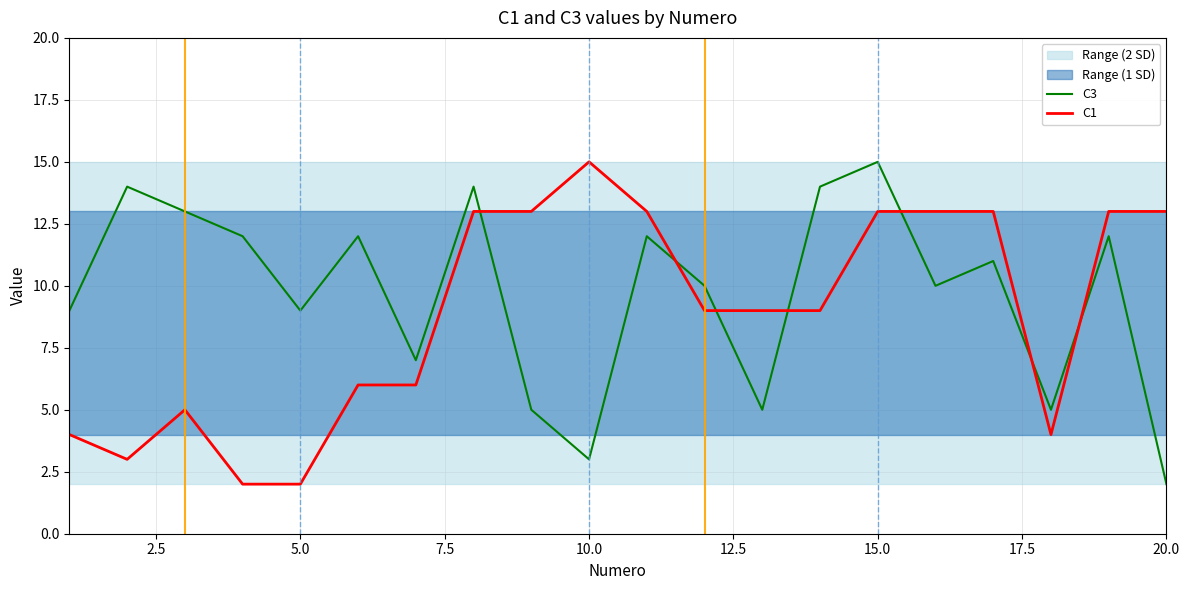

How many data points in C3 are less than 11?

10